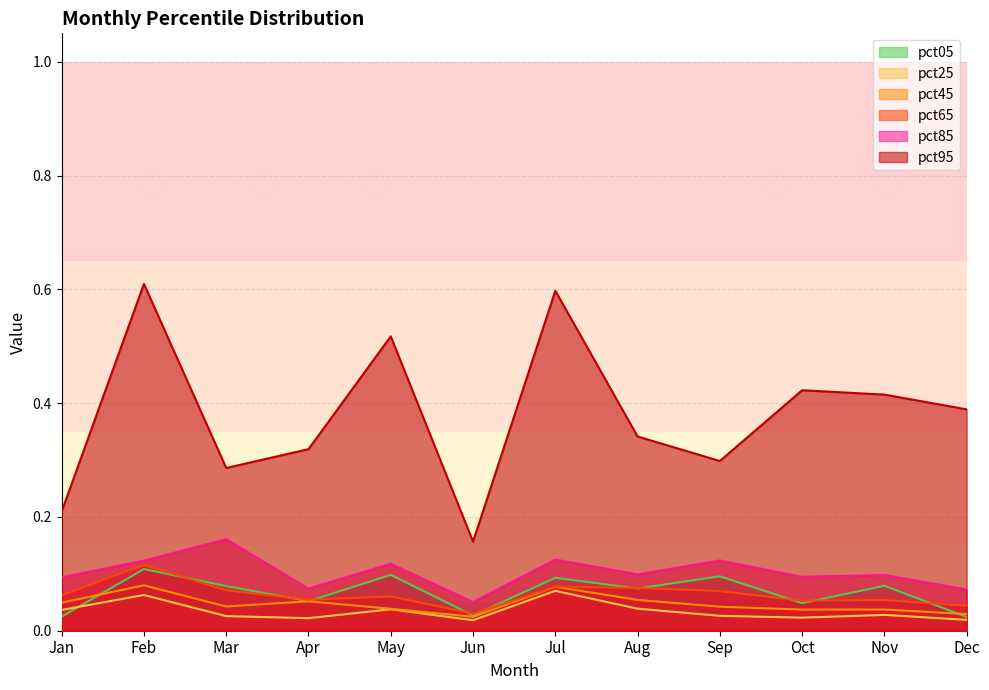

Which series has the widest spread of values?

pct95